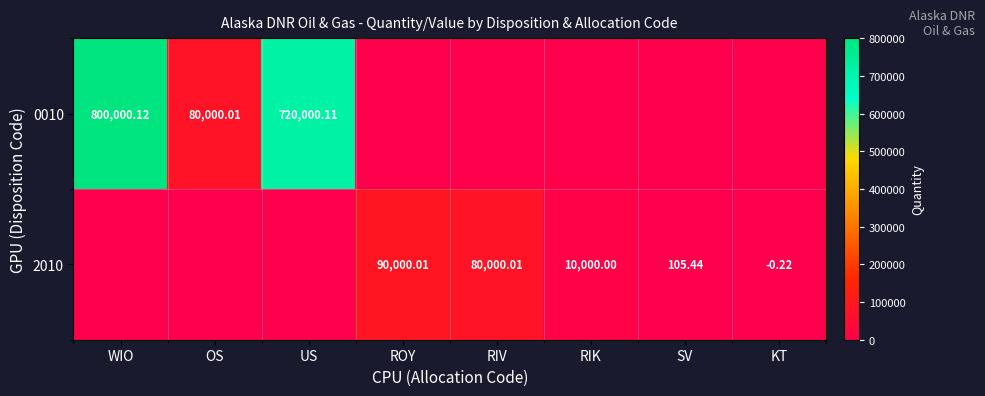

Where is 0010 nearest to the value 400000?

OS